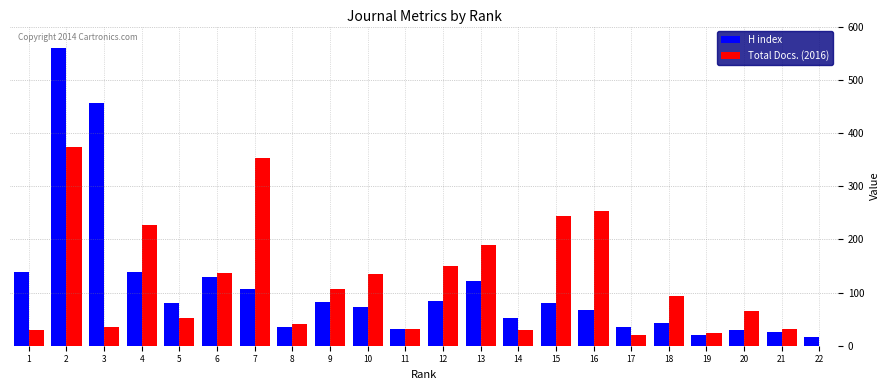

Between 2 and 11, which series saw the biggest shift?

H index